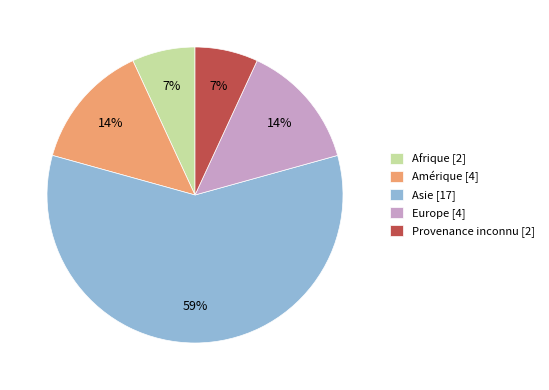

True or false: Provenance inconnu accounts for 15% of the total.

False